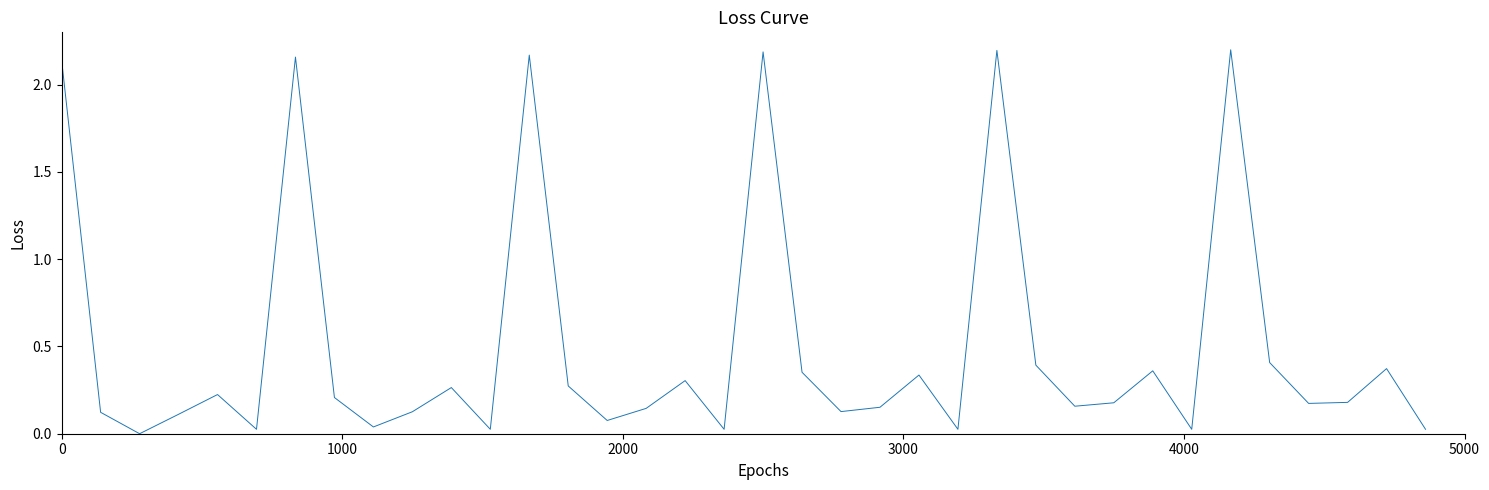

How many lines are shown in the chart?

1